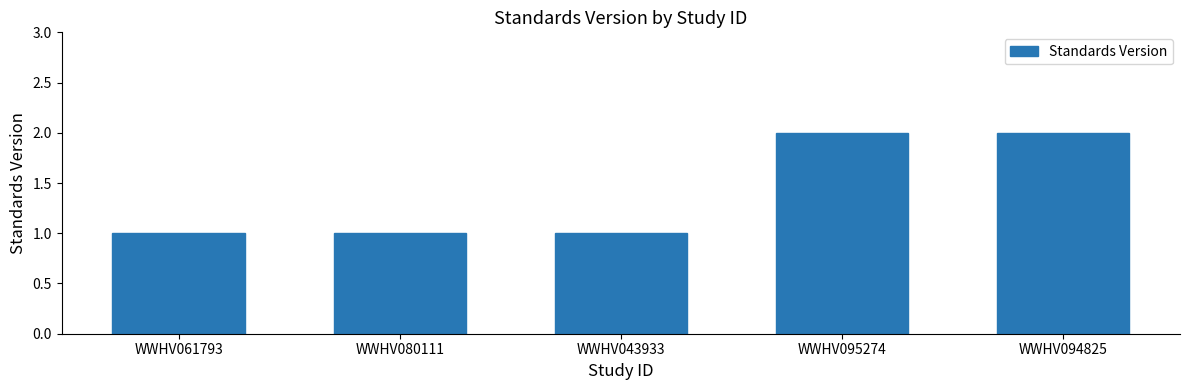

What is the smallest value displayed?

1